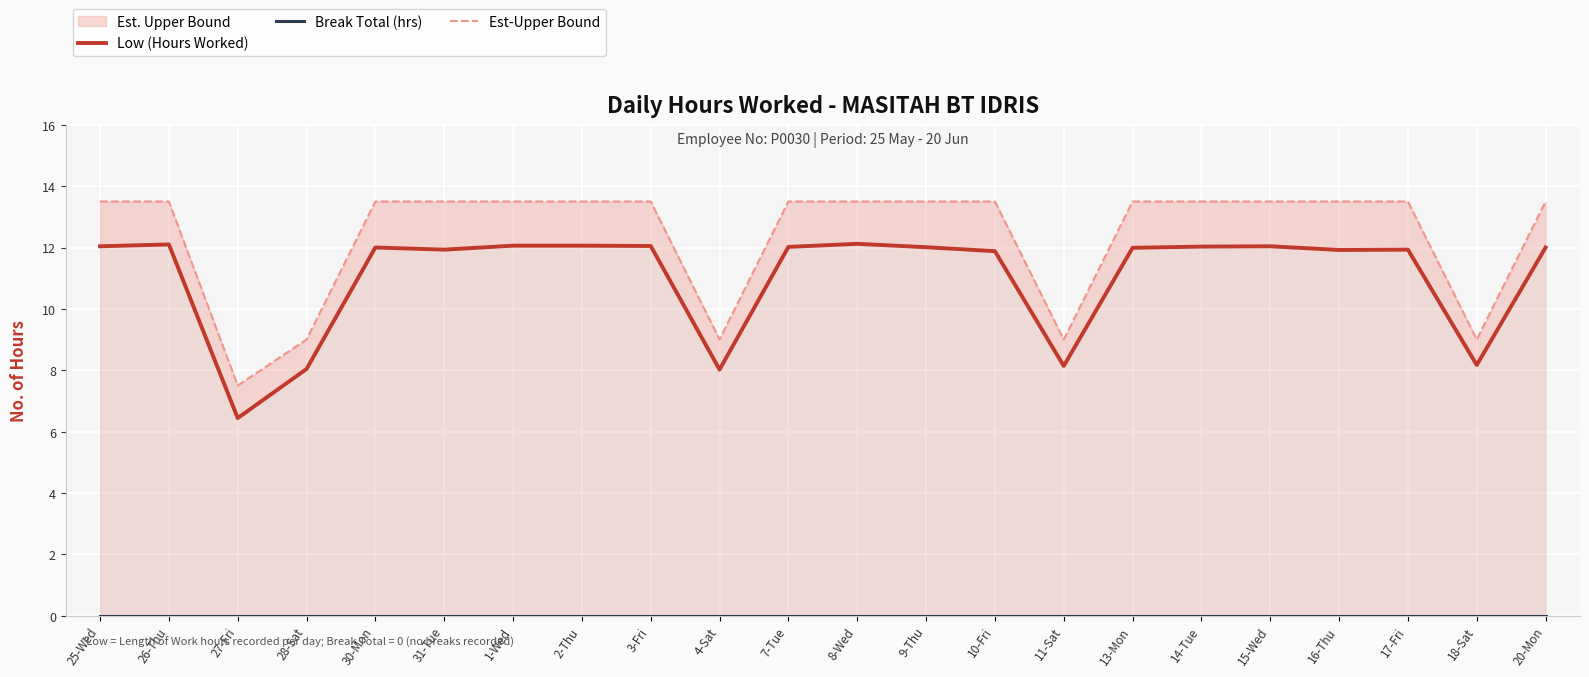

What is the minimum value for Low (Hours Worked)?

6.4